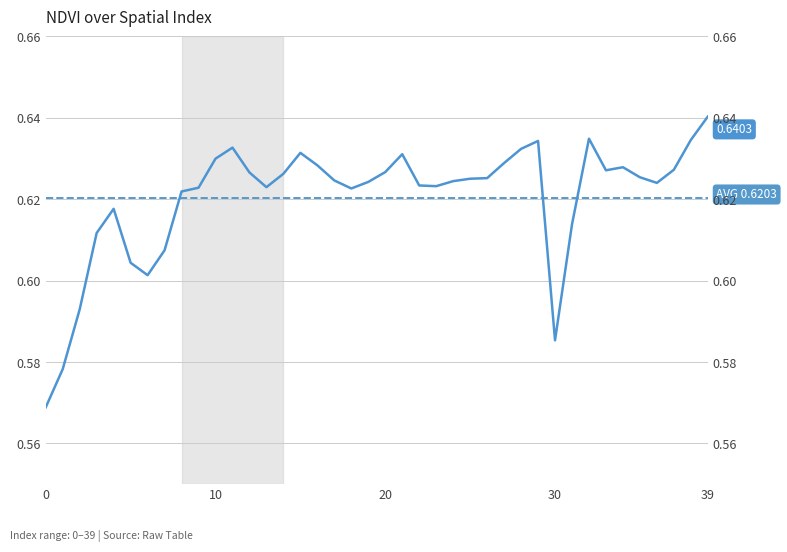

Rank the categories by value from highest to lowest.

39, 32, 38, 29, 11, 28, 15, 21, 10, 27, 16, 34, 37, 33, 20, 12, 14, 35, 26, 25, 17, 24, 19, 36, 22, 23, 13, 9, 18, 8, 4, 31, 3, 7, 5, 6, 2, 30, 1, 0